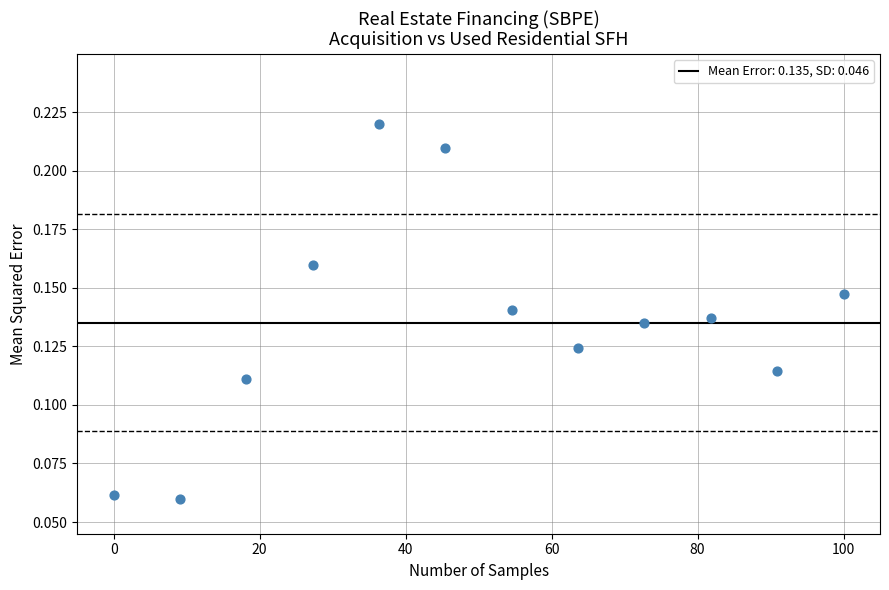

What is the average X value?

50.0